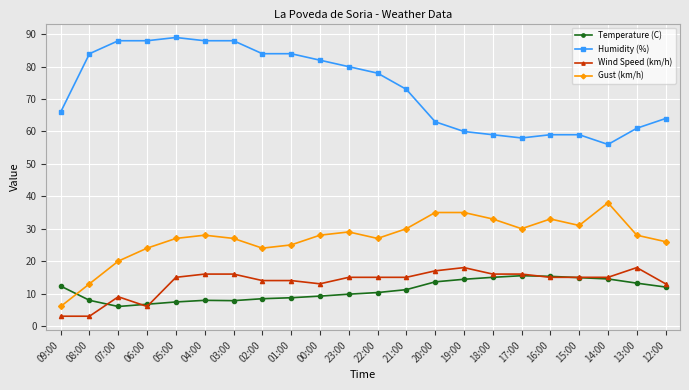

What position from the left is 06:00?

4